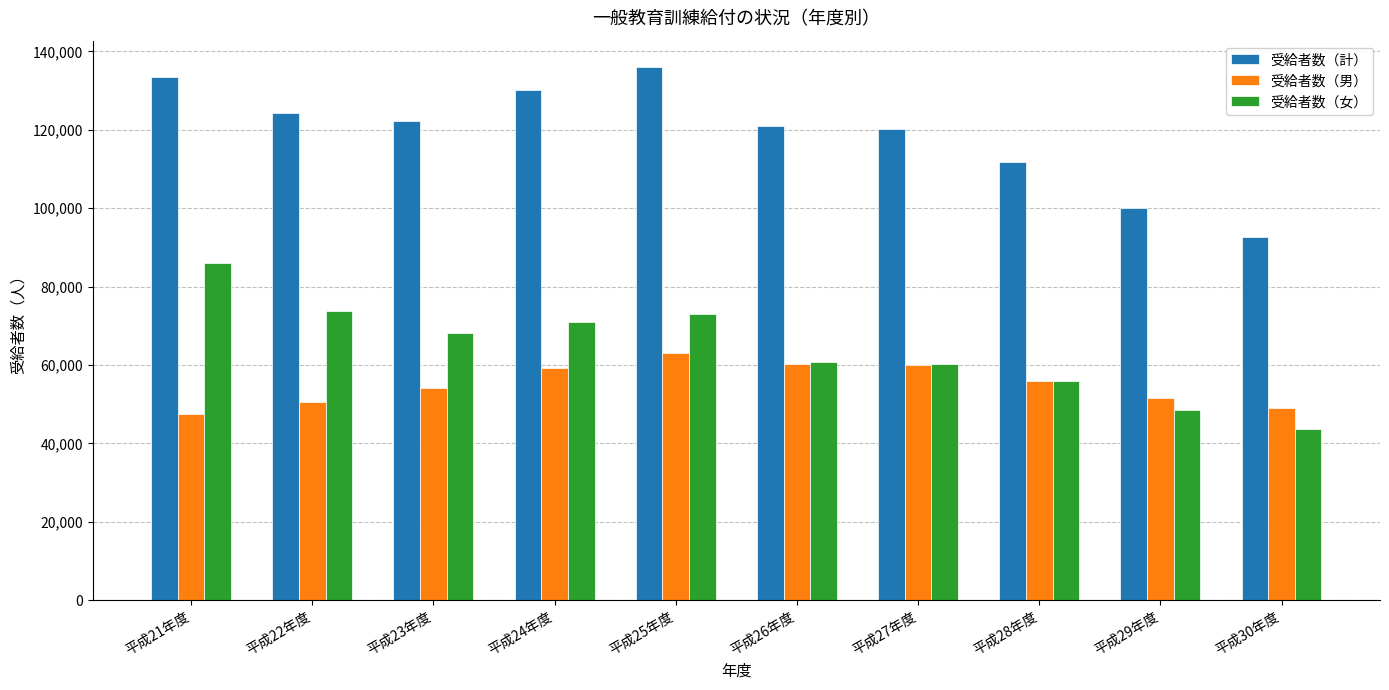

What is the spread (max minus min) of values at 平成22年度?

73659